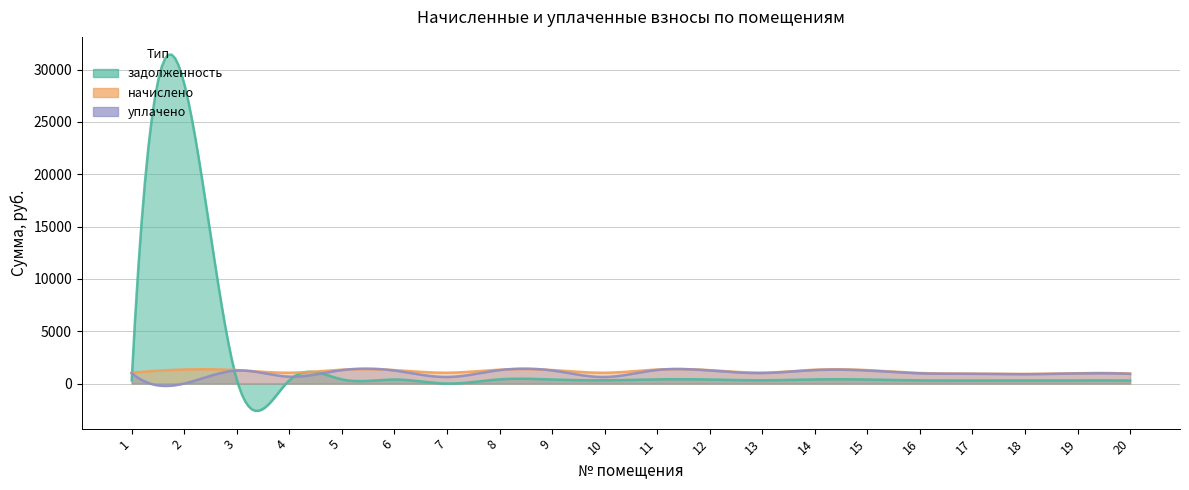

The value of задолженность at 11 is 404.9. True or false?

True